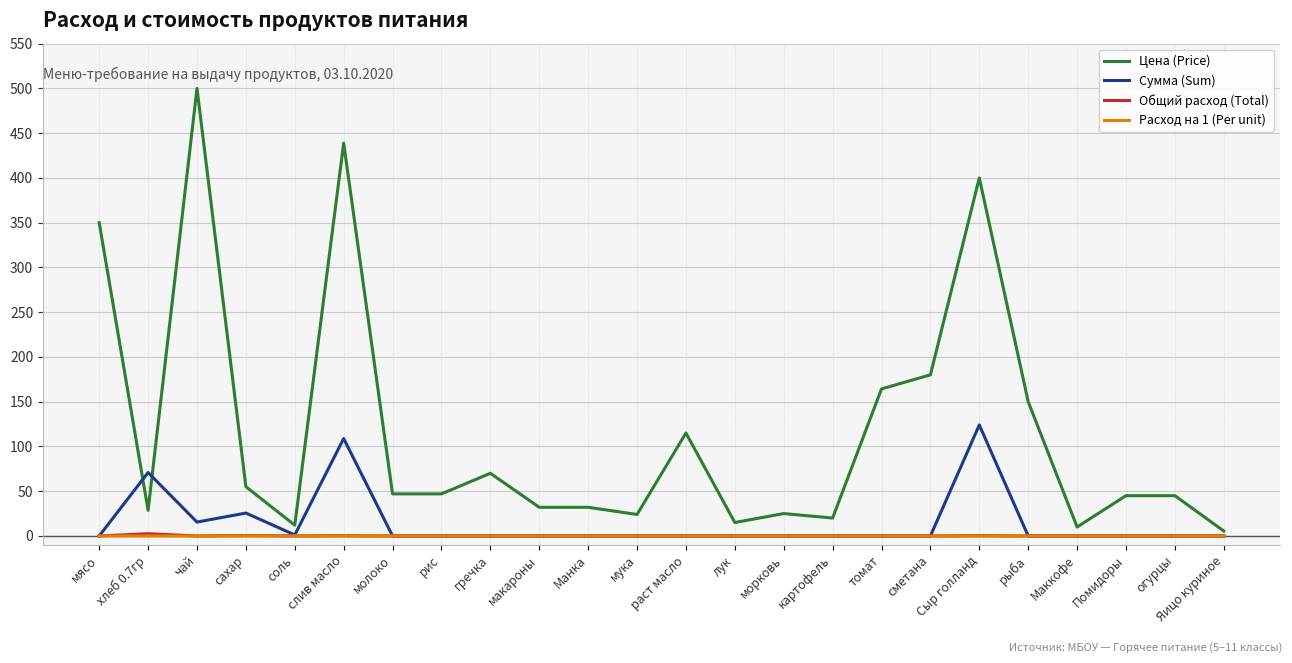

Where is the first local maximum for Сумма (Sum)?

хлеб 0.7гр